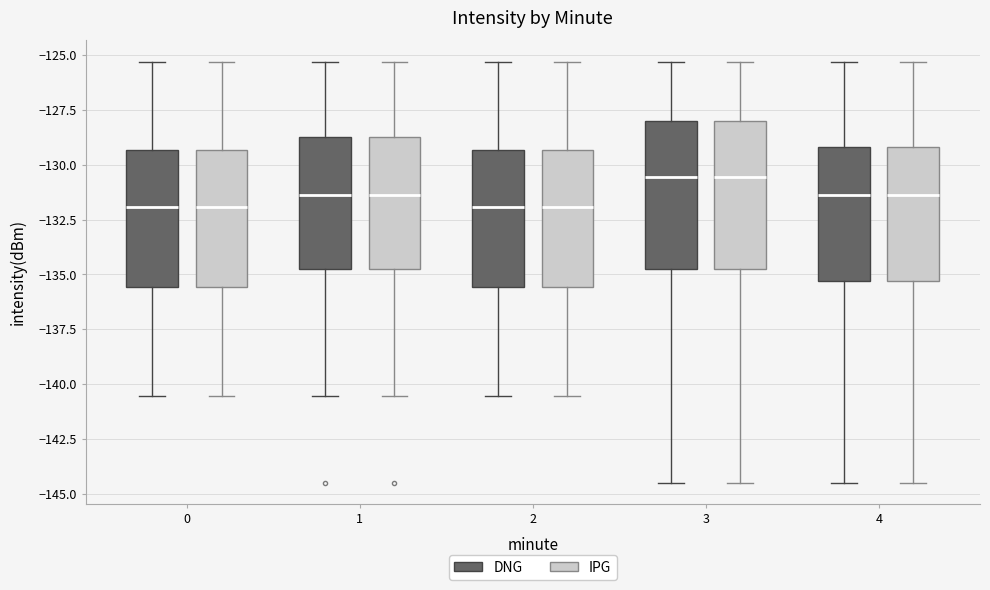

Reading left to right, transcribe this box plot: for each box, give where its median line is, the range the box spans, and where its two whiskers end, as read against the y-axis. The values are not printed on the chart, so give them approximately, as read against the axis.

0 (DNG): median -132.0, box -135.5 to -129.5, whiskers -140.5 to -125.5
0 (IPG): median -132.0, box -135.5 to -129.5, whiskers -140.5 to -125.5
1 (DNG): median -131.5, box -134.5 to -129.0, whiskers -140.5 to -125.5
1 (IPG): median -131.5, box -134.5 to -129.0, whiskers -140.5 to -125.5
2 (DNG): median -132.0, box -135.5 to -129.5, whiskers -140.5 to -125.5
2 (IPG): median -132.0, box -135.5 to -129.5, whiskers -140.5 to -125.5
3 (DNG): median -130.5, box -134.5 to -128.0, whiskers -144.5 to -125.5
3 (IPG): median -130.5, box -134.5 to -128.0, whiskers -144.5 to -125.5
4 (DNG): median -131.5, box -135.5 to -129.0, whiskers -144.5 to -125.5
4 (IPG): median -131.5, box -135.5 to -129.0, whiskers -144.5 to -125.5